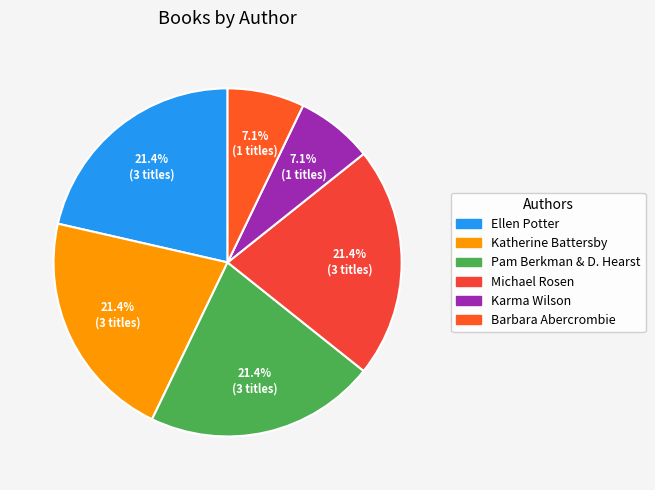

To the nearest percent, what is the average slice percentage?

17%